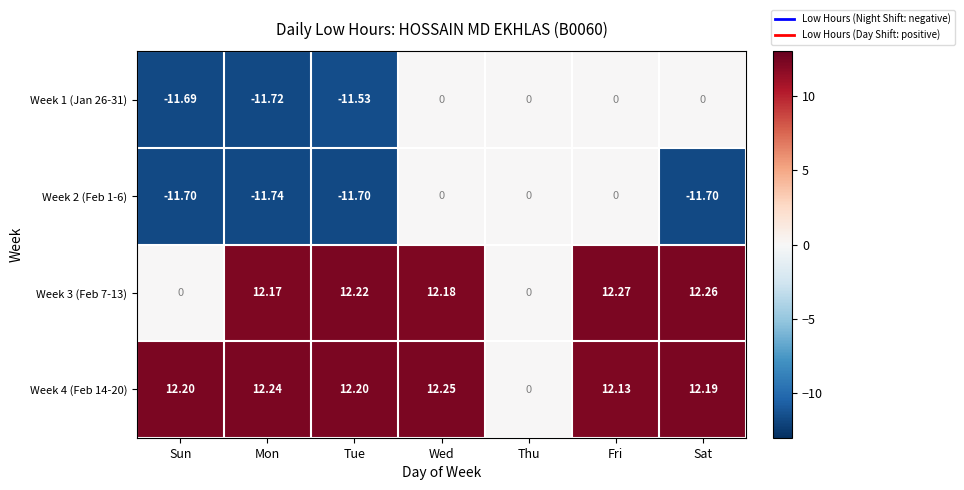

At which label does Week 4 (Feb 14-20) reach its minimum?

Thu